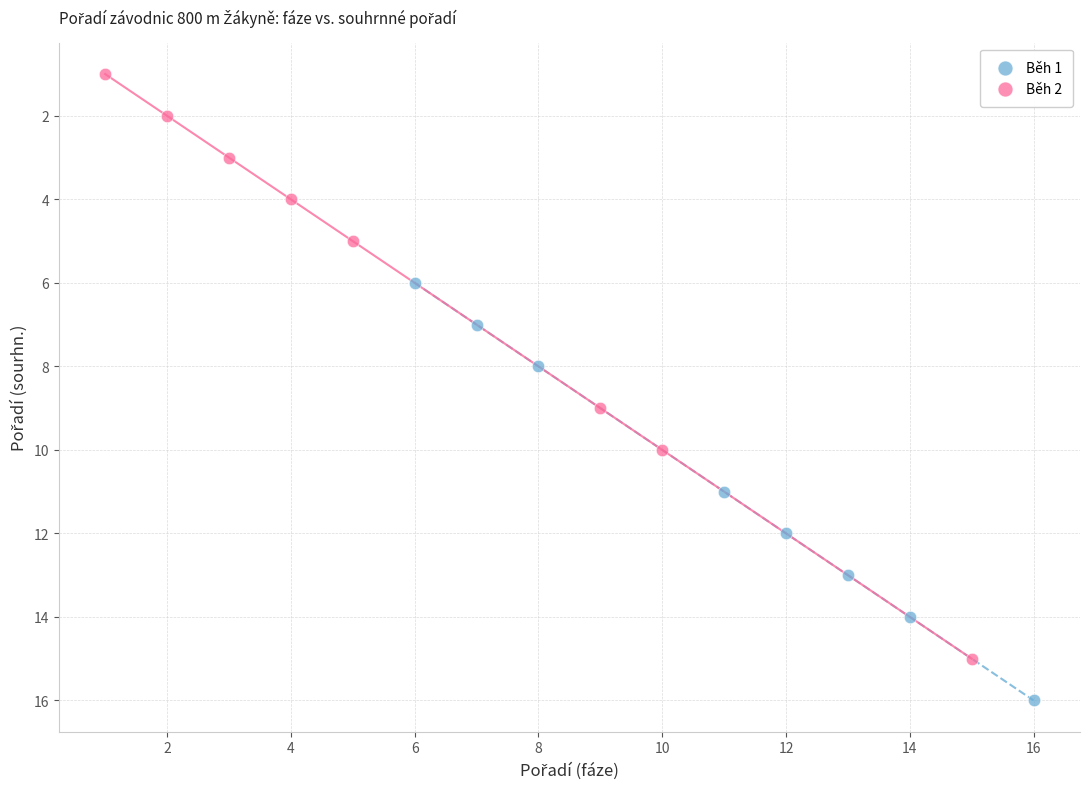

Which series has the widest spread of Y values?

Běh 2